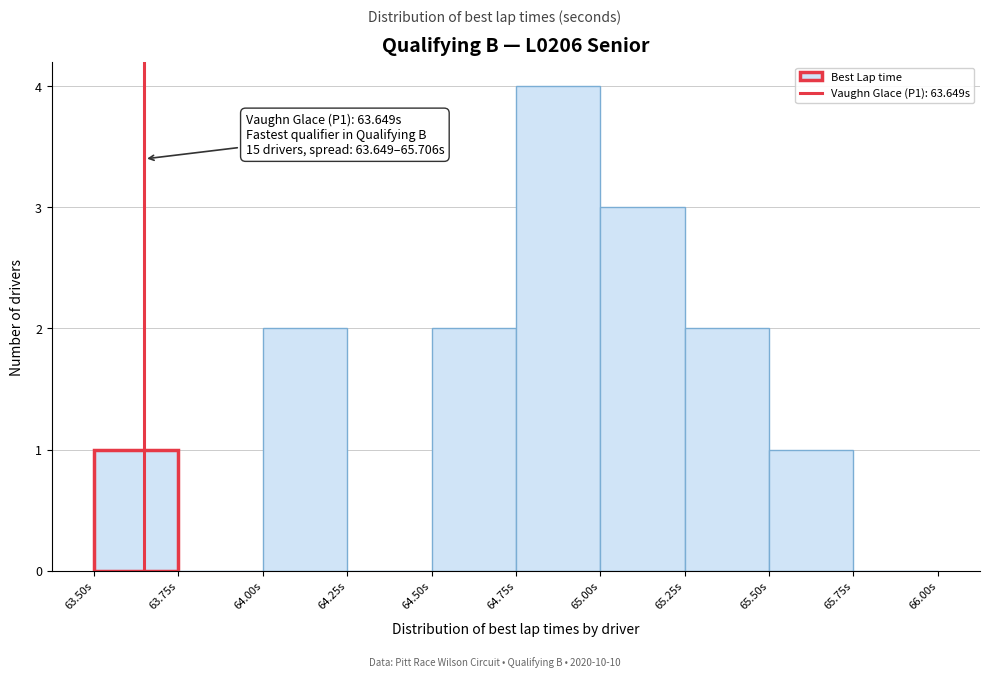

Over which range of the x-axis is the bar tallest?

64.75 to 65.00